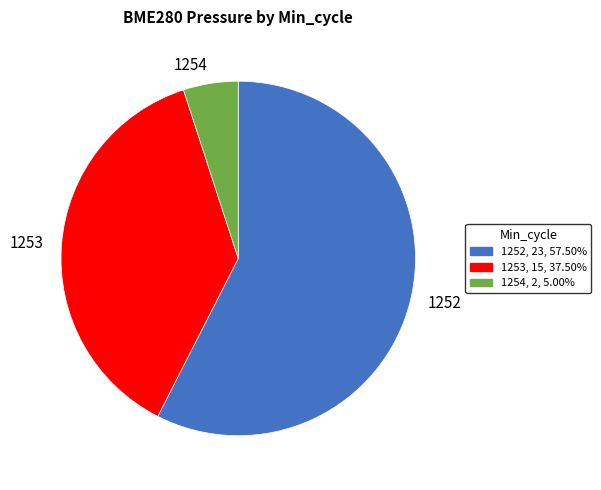

What is the ratio of the value at 1252 to the value at 1254?

11.5